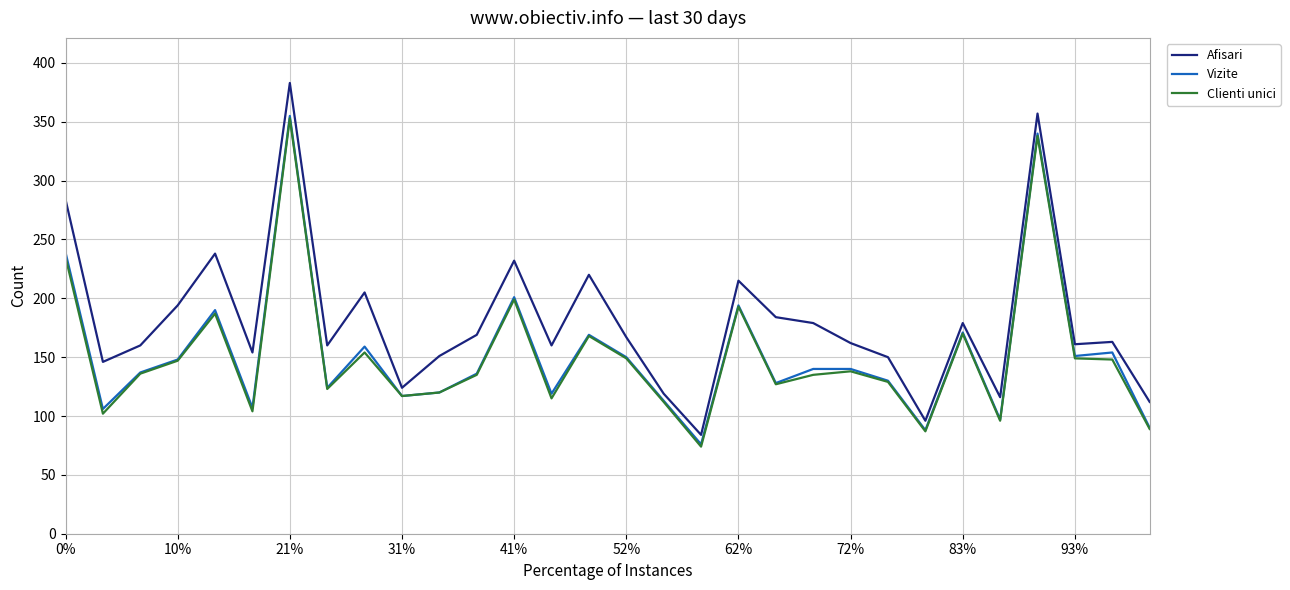

What is the minimum value for Vizite?

76